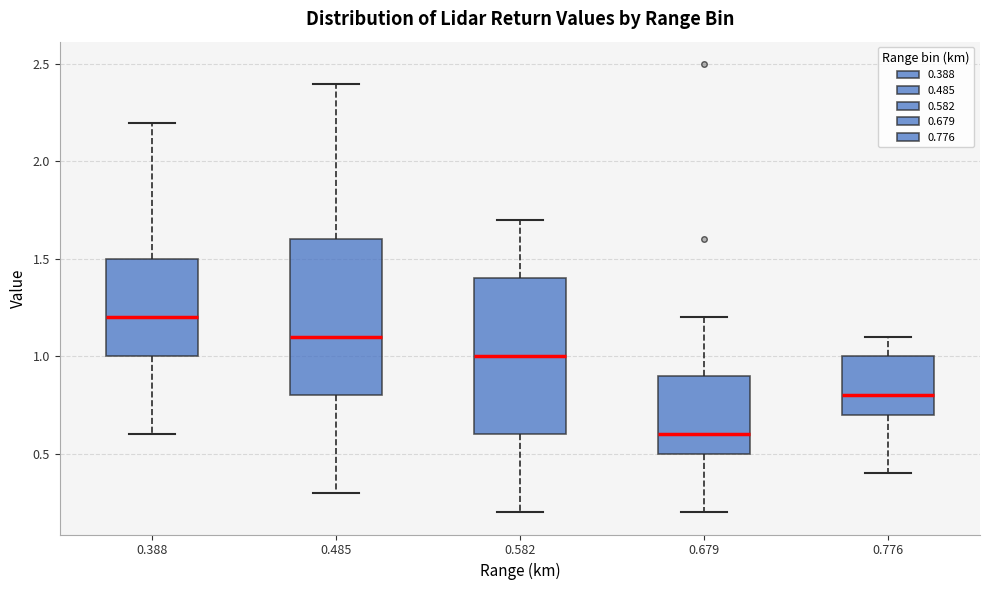

Reading left to right, transcribe this box plot: for each box, give where its median line is, the range the box spans, and where its two whiskers end, as read against the y-axis. The values are not printed on the chart, so give them approximately, as read against the axis.

0.388: median 1.2, box 1.0 to 1.5, whiskers 0.6 to 2.2
0.485: median 1.1, box 0.8 to 1.6, whiskers 0.3 to 2.4
0.582: median 1.0, box 0.6 to 1.4, whiskers 0.2 to 1.7
0.679: median 0.6, box 0.5 to 0.9, whiskers 0.2 to 1.2
0.776: median 0.8, box 0.7 to 1.0, whiskers 0.4 to 1.1